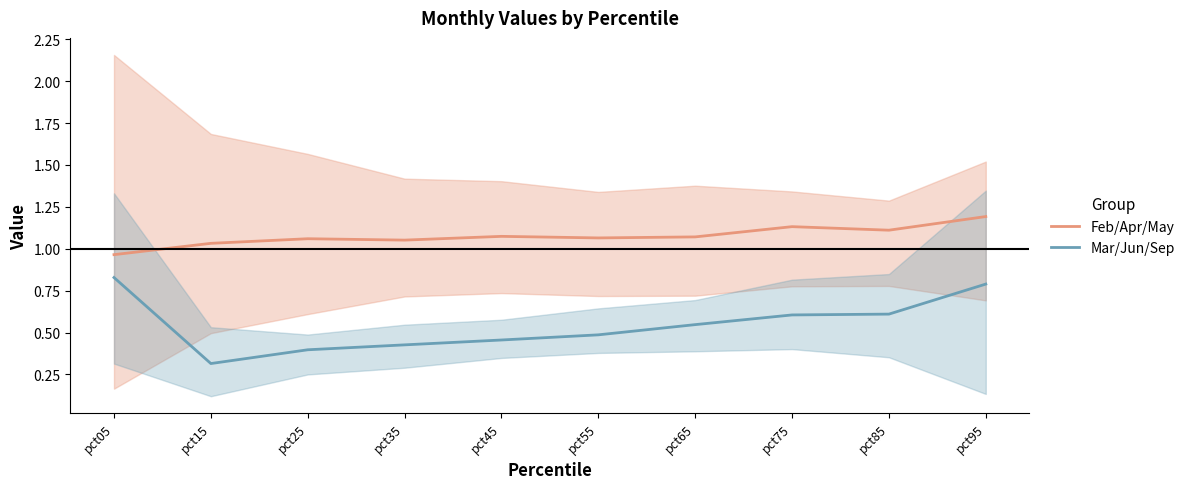

Is it true that Feb/Apr/May equals 1.5 at pct85?

False